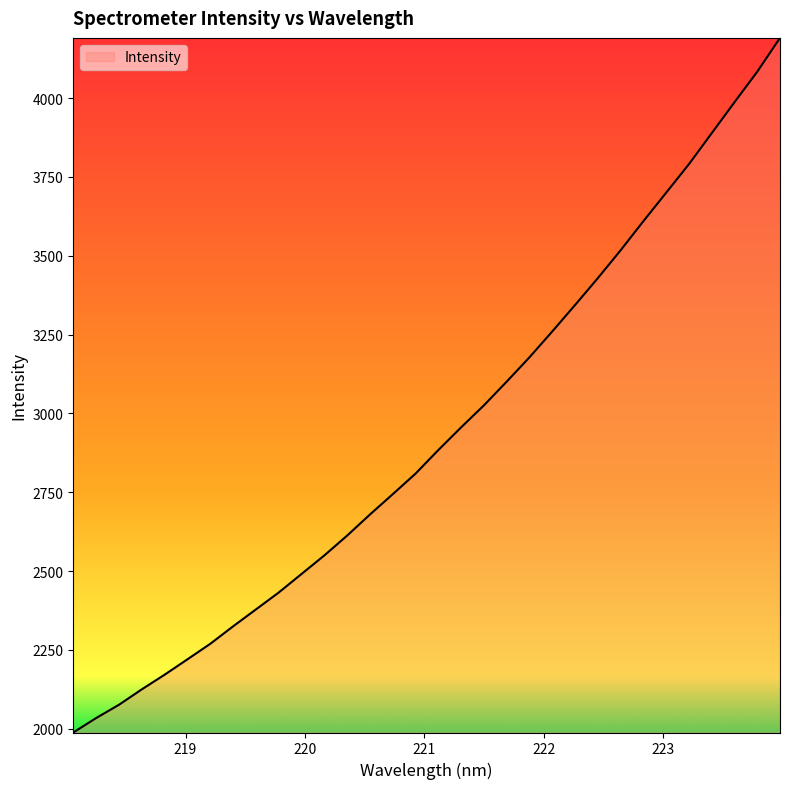

What is the greatest value displayed?

4191.1